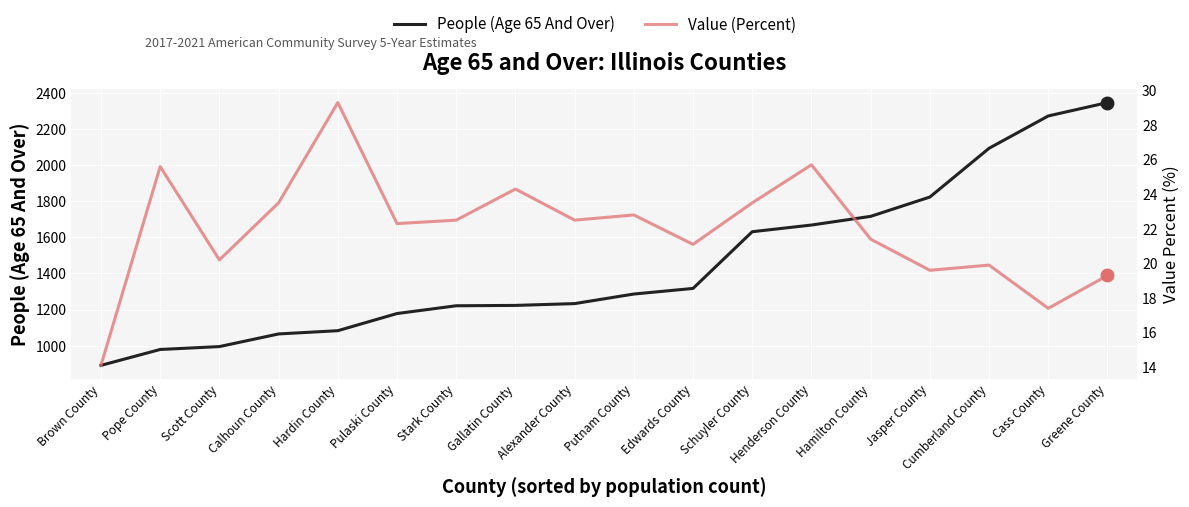

Reading right to left, transcribe all the data shown in this chart.

People (Age 65 And Over): Greene County=2346.0	Cass County=2272.0	Cumberland County=2093.0	Jasper County=1823.0	Hamilton County=1716.0	Henderson County=1668.0	Schuyler County=1631.0	Edwards County=1317.0	Putnam County=1286.0	Alexander County=1233.0	Gallatin County=1223.0	Stark County=1221.0	Pulaski County=1178.0	Hardin County=1083.0	Calhoun County=1065.0	Scott County=995.0	Pope County=979.0	Brown County=891.0
Value (Percent): Greene County=19.3	Cass County=17.4	Cumberland County=19.9	Jasper County=19.6	Hamilton County=21.4	Henderson County=25.7	Schuyler County=23.5	Edwards County=21.1	Putnam County=22.8	Alexander County=22.5	Gallatin County=24.3	Stark County=22.5	Pulaski County=22.3	Hardin County=29.3	Calhoun County=23.5	Scott County=20.2	Pope County=25.6	Brown County=14.1